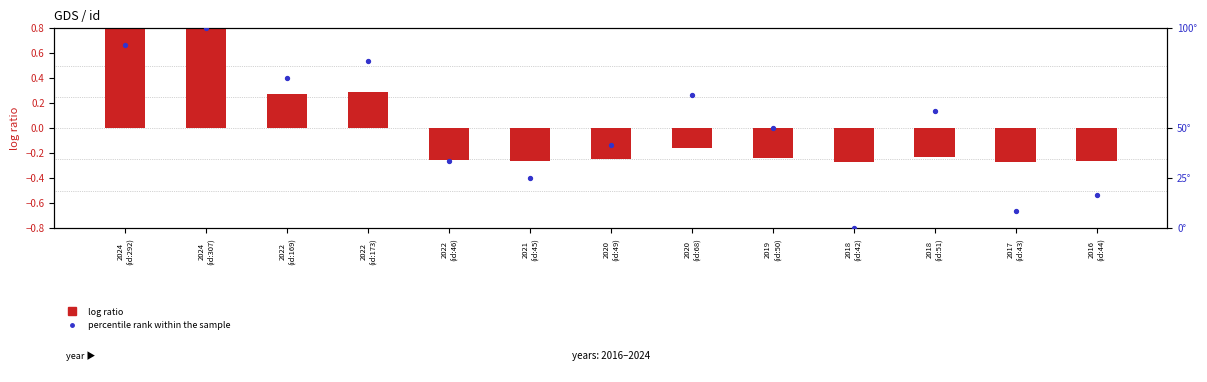

Which series has the largest Y range (max minus min)?

percentile rank within the sample